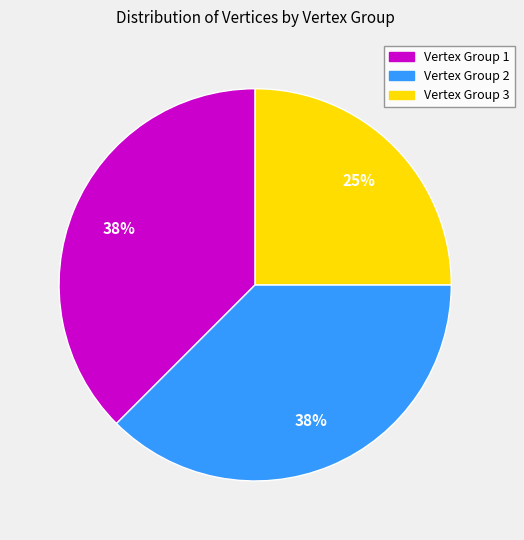

Is there a majority slice in this chart?

No